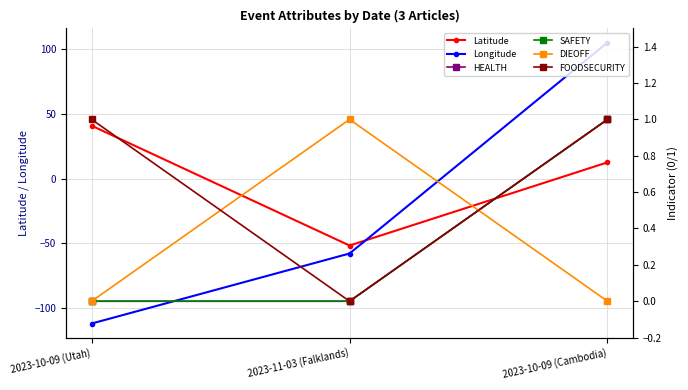

What are all the series names shown in the legend?

Latitude, Longitude, HEALTH, SAFETY, DIEOFF, FOODSECURITY